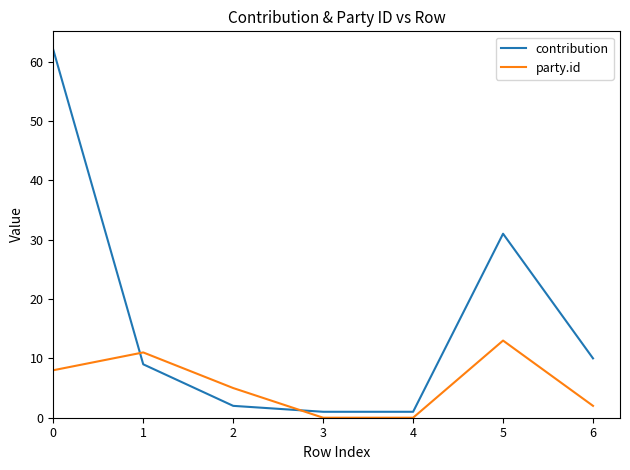

Where do contribution and party.id first cross each other?

0 and 1